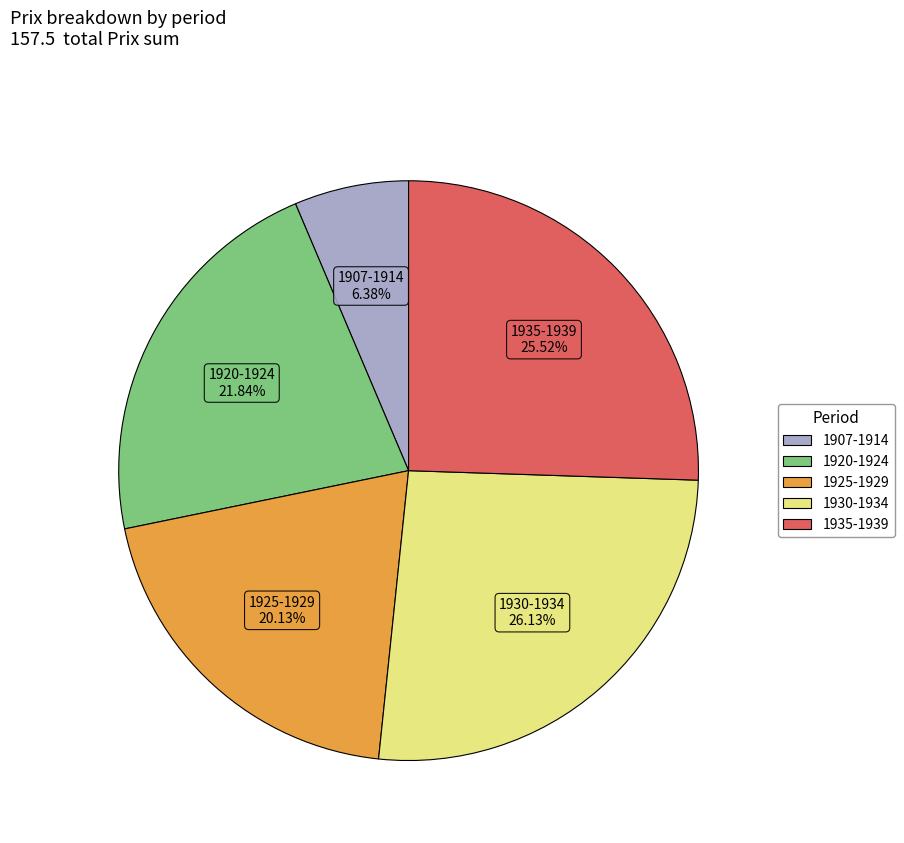

Is there any slice that represents more than half of the pie?

No